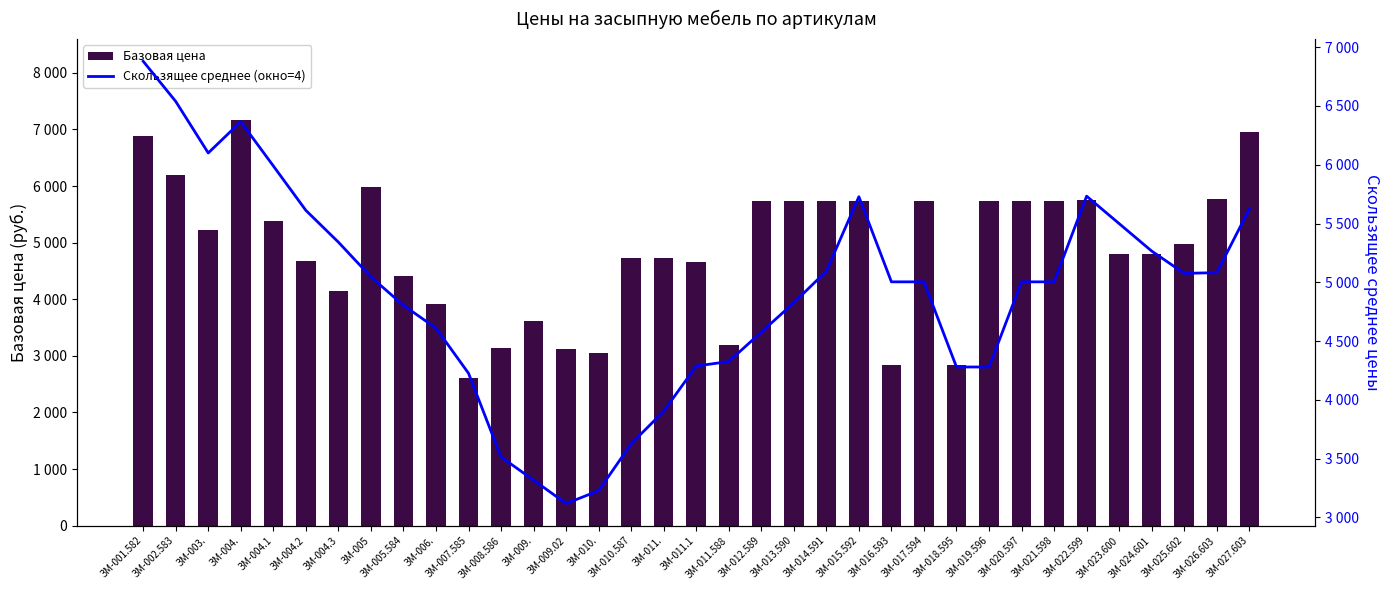

What is the greatest value displayed?

7163.0